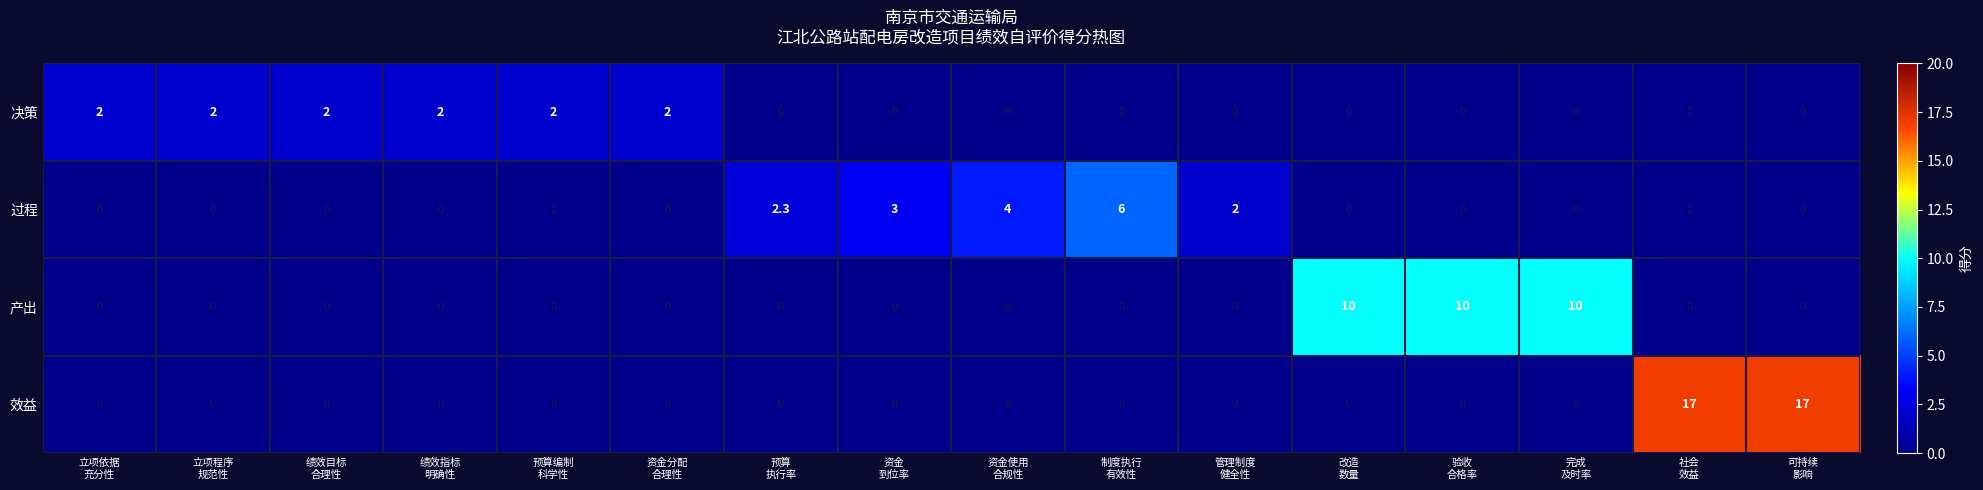

Rank the series by their maximum value, from highest to lowest.

效益, 产出, 过程, 决策